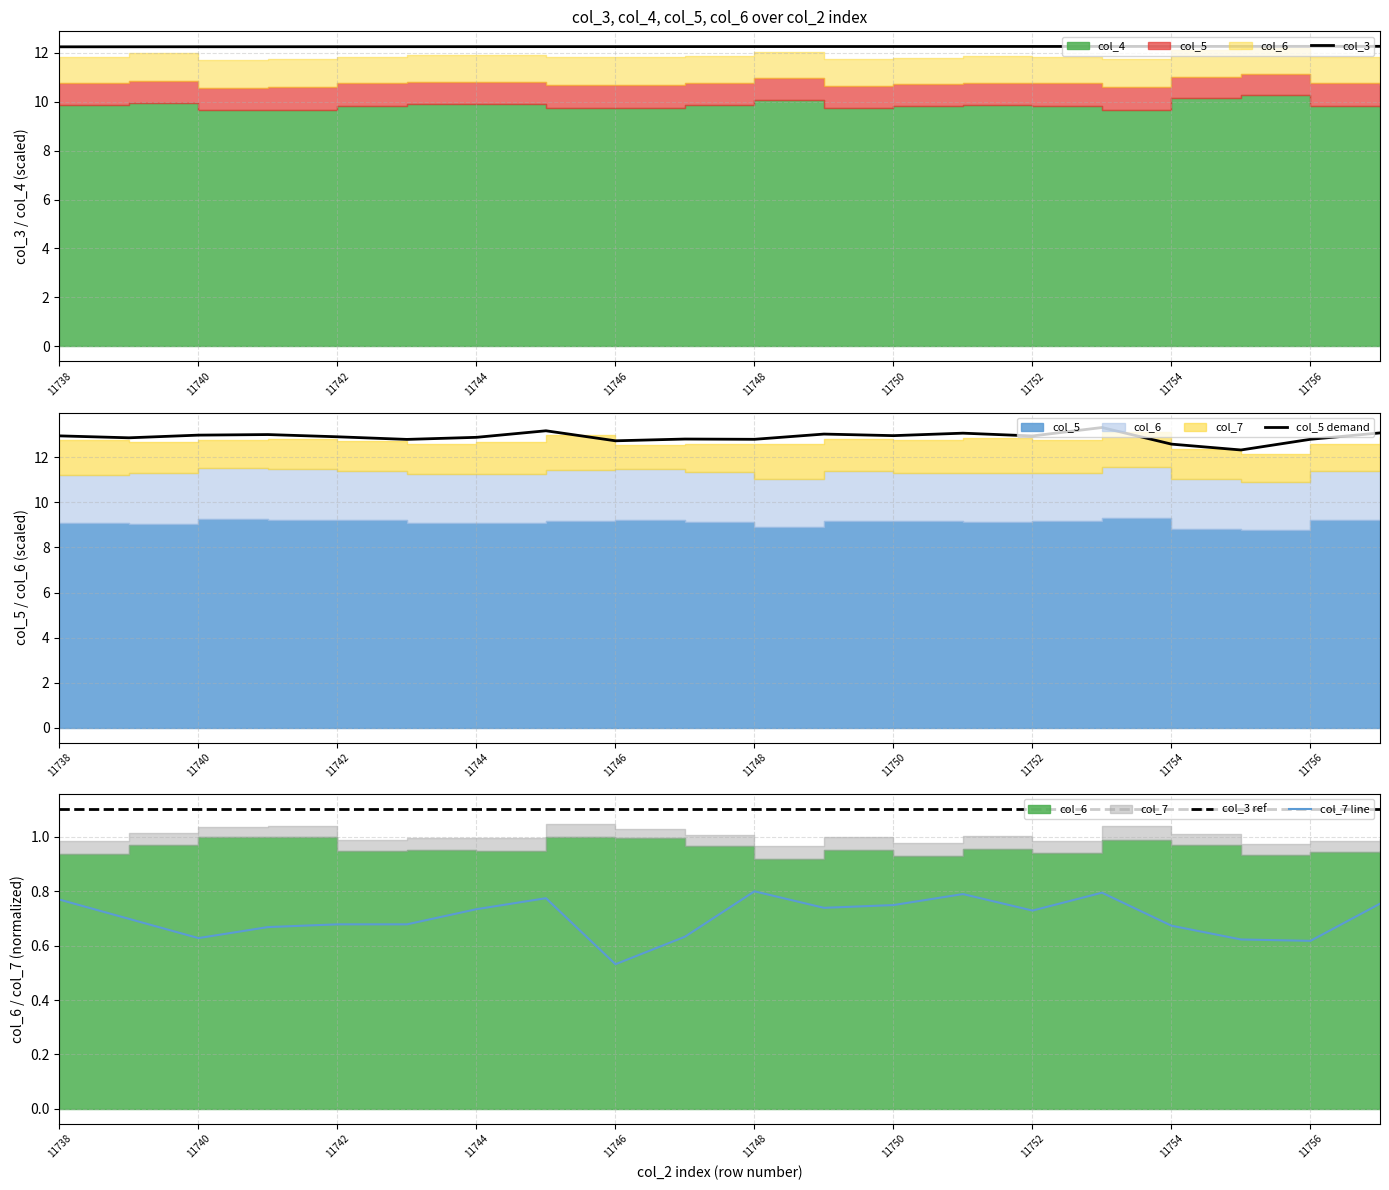

List the series in order of their peak value, highest first.

col_5 demand, col_3, col_3 ref, col_7 line